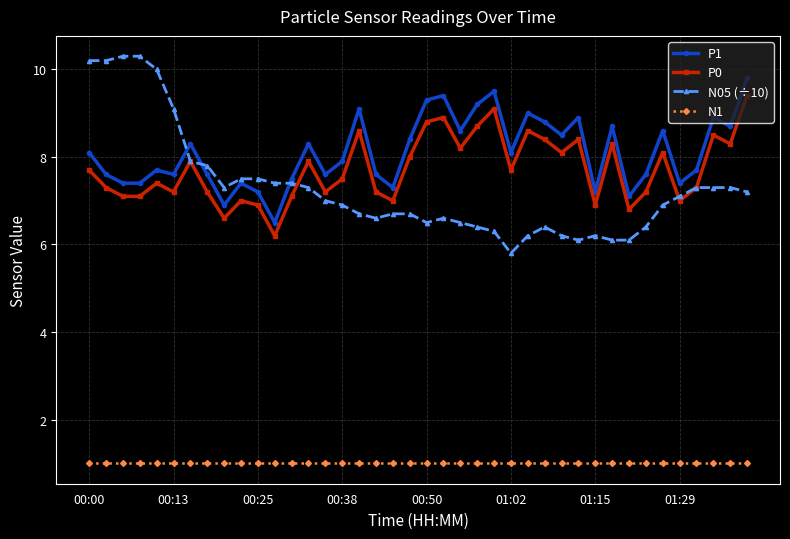

Reading left to right, list all the values displayed in this chart.

P1: 8.1	7.6	7.4	7.4	7.7	7.6	8.3	7.6	6.9	7.4	7.2	6.5	7.5	8.3	7.6	7.9	9.1	7.6	7.3	8.4	9.3	9.4	8.6	9.2	9.5	8.1	9.0	8.8	8.5	8.9	7.2	8.7	7.1	7.6	8.6	7.4	7.7	8.9	8.7	9.8
P0: 7.7	7.3	7.1	7.1	7.4	7.2	7.9	7.2	6.6	7.0	6.9	6.2	7.1	7.9	7.2	7.5	8.6	7.2	7.0	8.0	8.8	8.9	8.2	8.7	9.1	7.7	8.6	8.4	8.1	8.4	6.9	8.3	6.8	7.2	8.1	7.0	7.3	8.5	8.3	9.4
N05 (÷10): 10.2	10.2	10.3	10.3	10.0	9.1	7.9	7.8	7.3	7.5	7.5	7.4	7.4	7.3	7.0	6.9	6.7	6.6	6.7	6.7	6.5	6.6	6.5	6.4	6.3	5.8	6.2	6.4	6.2	6.1	6.2	6.1	6.1	6.4	6.9	7.1	7.3	7.3	7.3	7.2
N1: 1.0	1.0	1.0	1.0	1.0	1.0	1.0	1.0	1.0	1.0	1.0	1.0	1.0	1.0	1.0	1.0	1.0	1.0	1.0	1.0	1.0	1.0	1.0	1.0	1.0	1.0	1.0	1.0	1.0	1.0	1.0	1.0	1.0	1.0	1.0	1.0	1.0	1.0	1.0	1.0